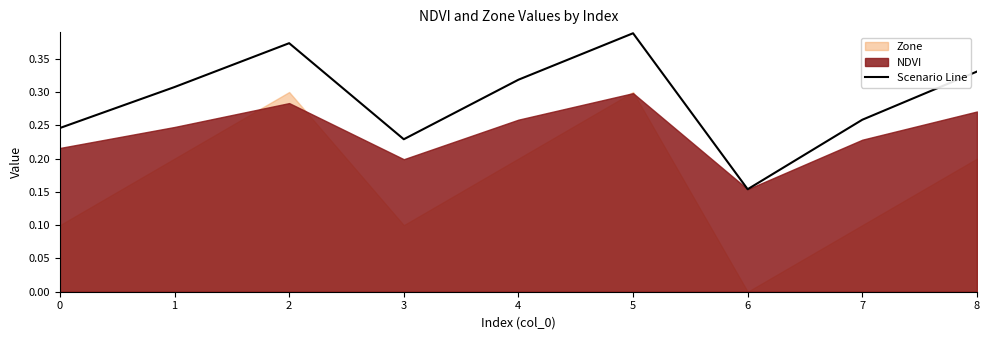

True or false: the data shows 0.2 at 8.

False